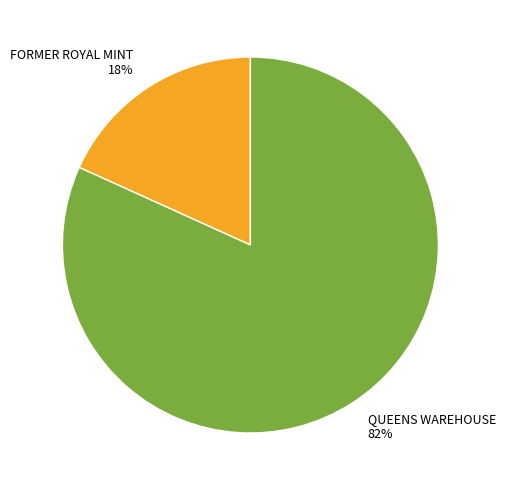

To the nearest percent, what is the combined percentage of FORMER ROYAL MINT and QUEENS WAREHOUSE?

100%